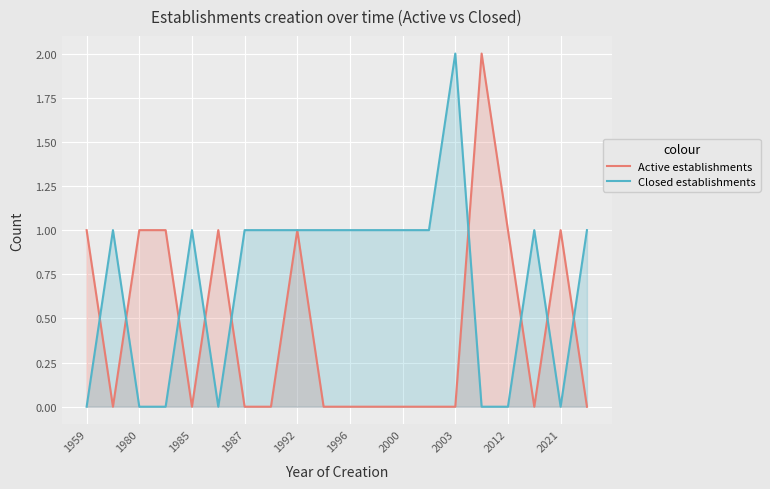

Which series has the largest total across all categories?

Closed establishments